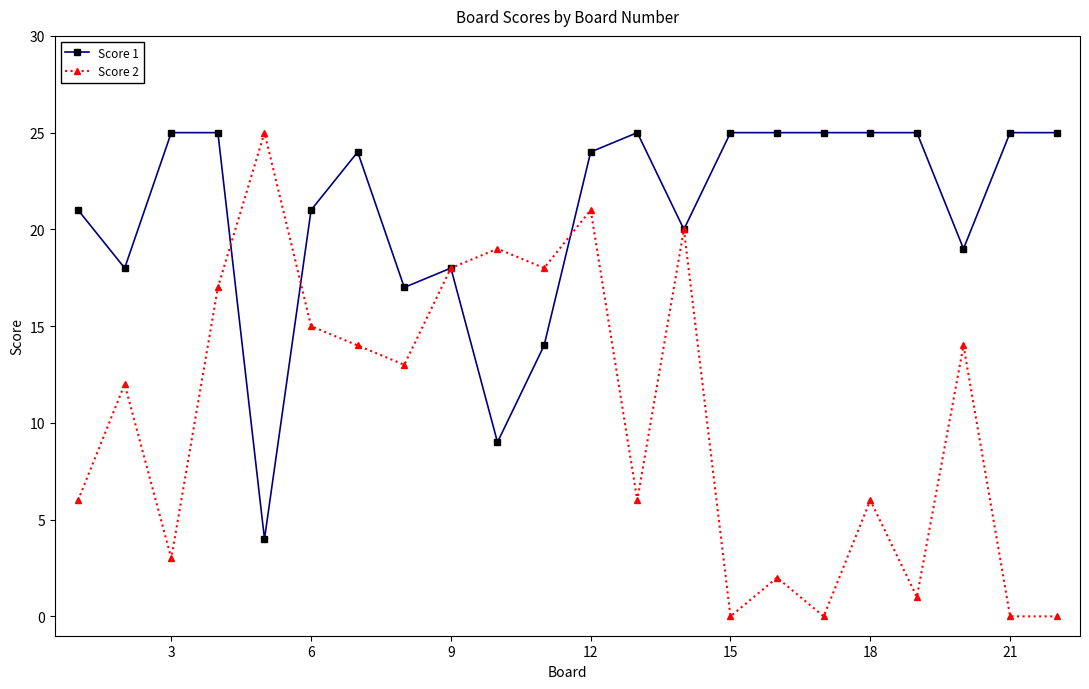

Which series has the largest total across all categories?

Score 1